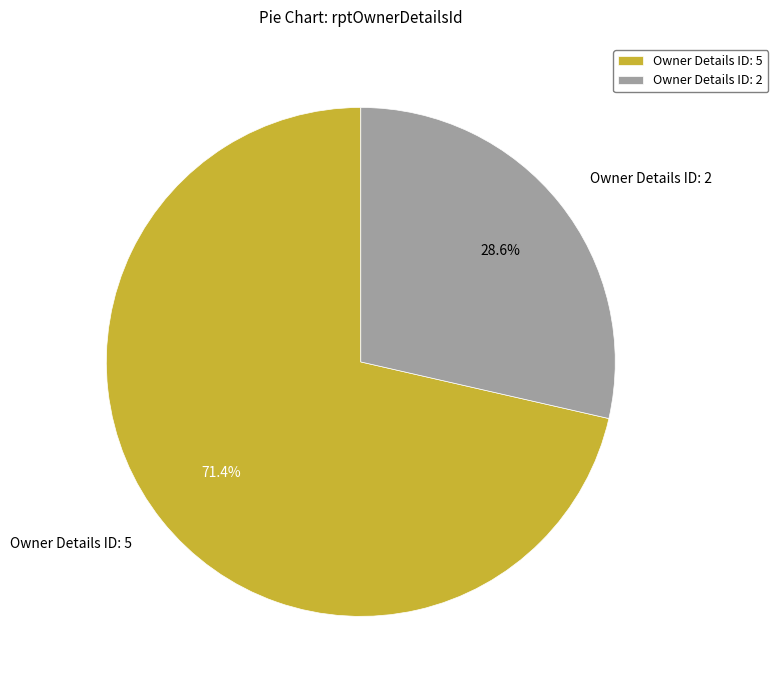

What portion of the pie excludes Owner Details ID: 2?

71.4%